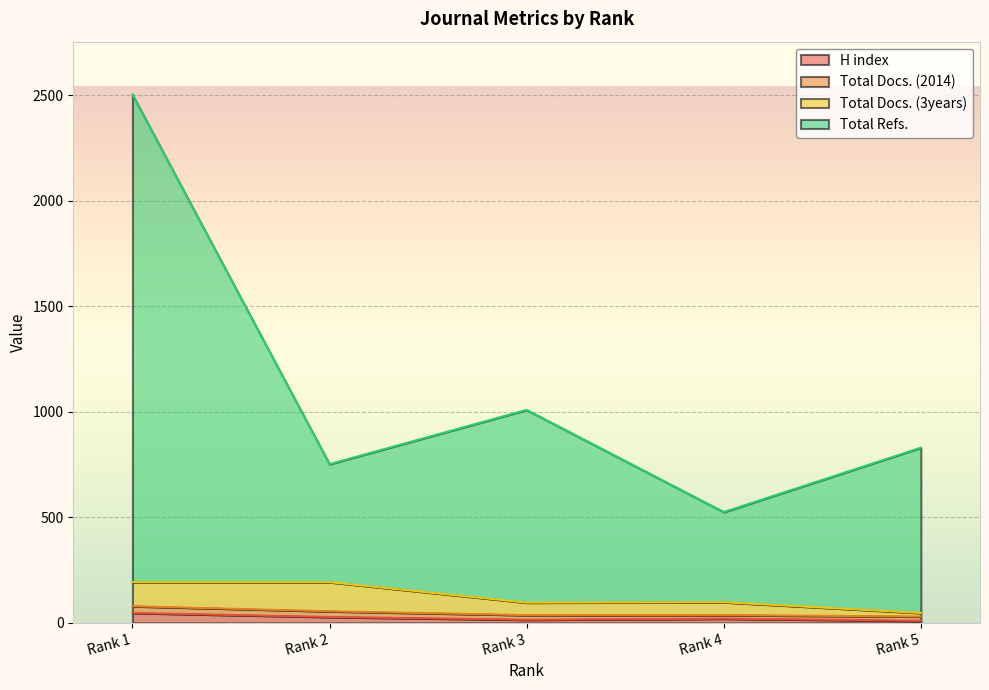

True or false: Total Refs. and H index intersect in this chart.

False